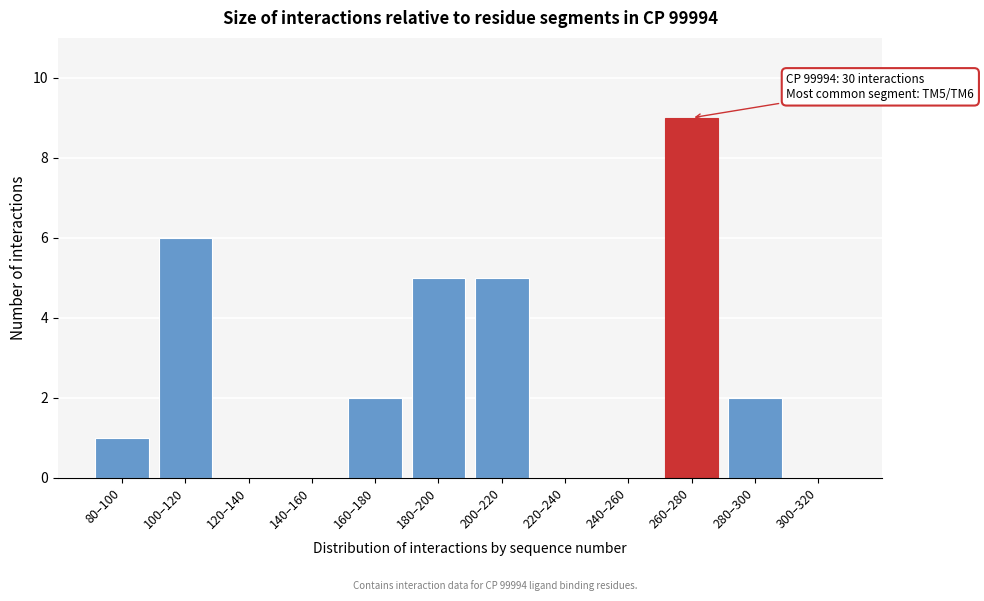

Reading left to right, extract all data points from this chart.

80–100=1	100–120=6	120–140=0	140–160=0	160–180=2	180–200=5	200–220=5	220–240=0	240–260=0	260–280=9	280–300=2	300–320=0